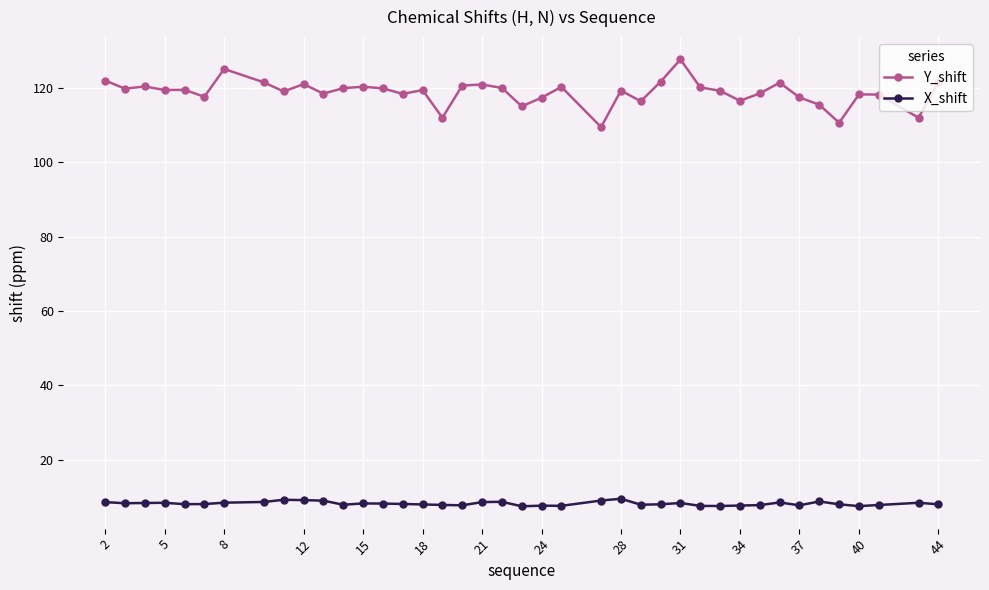

What is the value of the X_shift point at the 25th from the left?

9.5